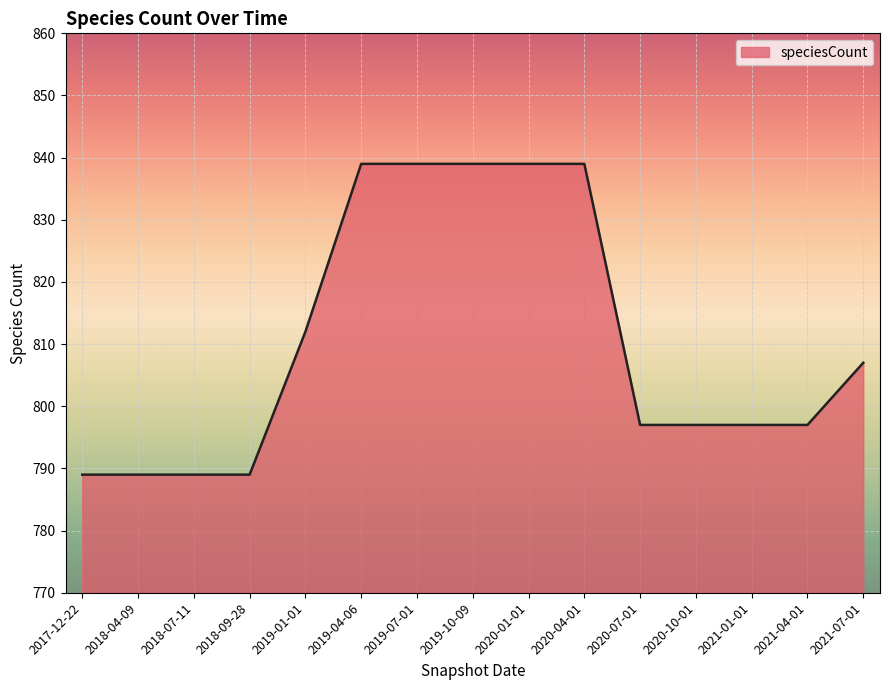

What is the change in value from 2018-04-09 to 2021-01-01?

+8